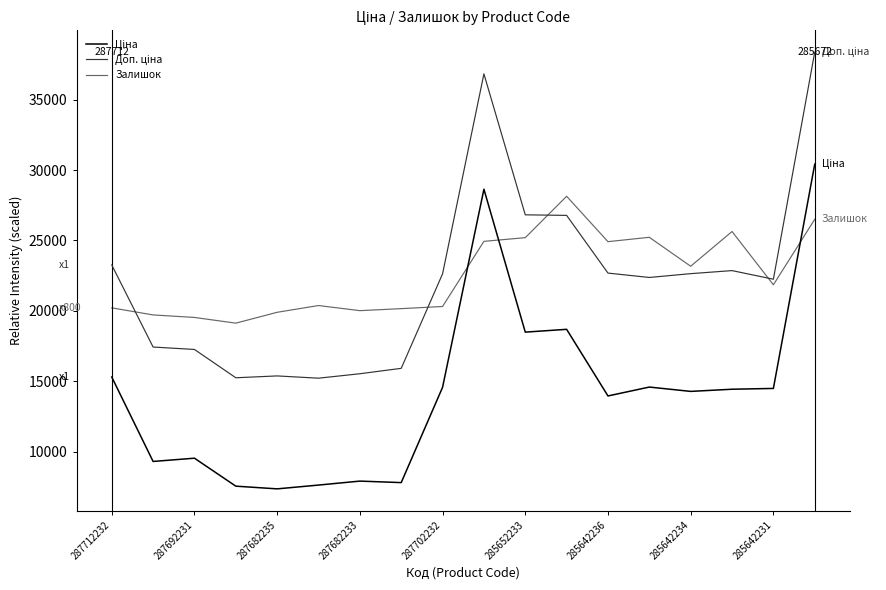

What are all the series names shown in the legend?

Ціна, Доп. ціна, Залишок